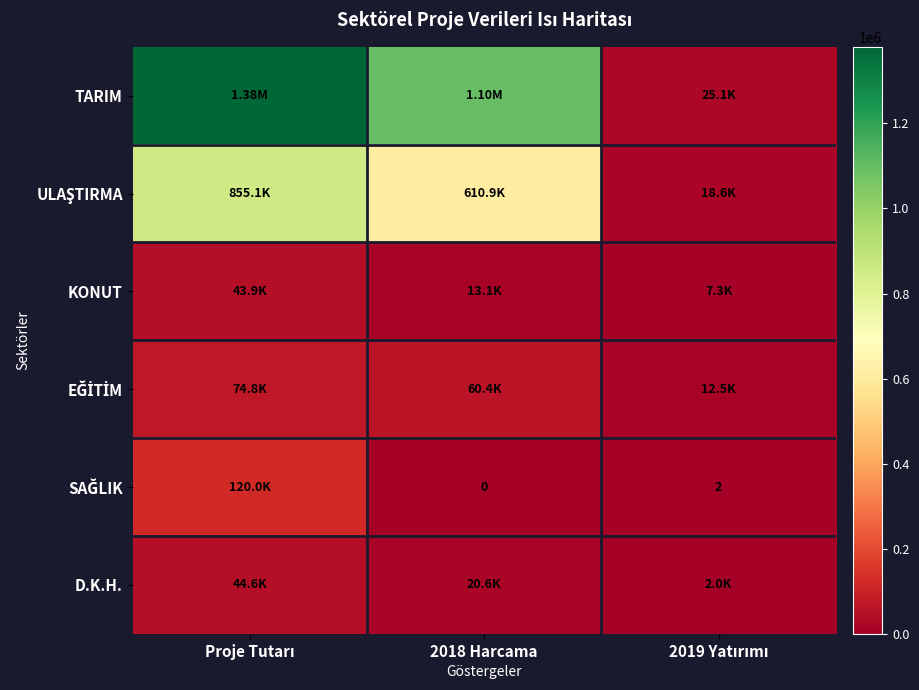

Which series has the largest total across all categories?

TARIM